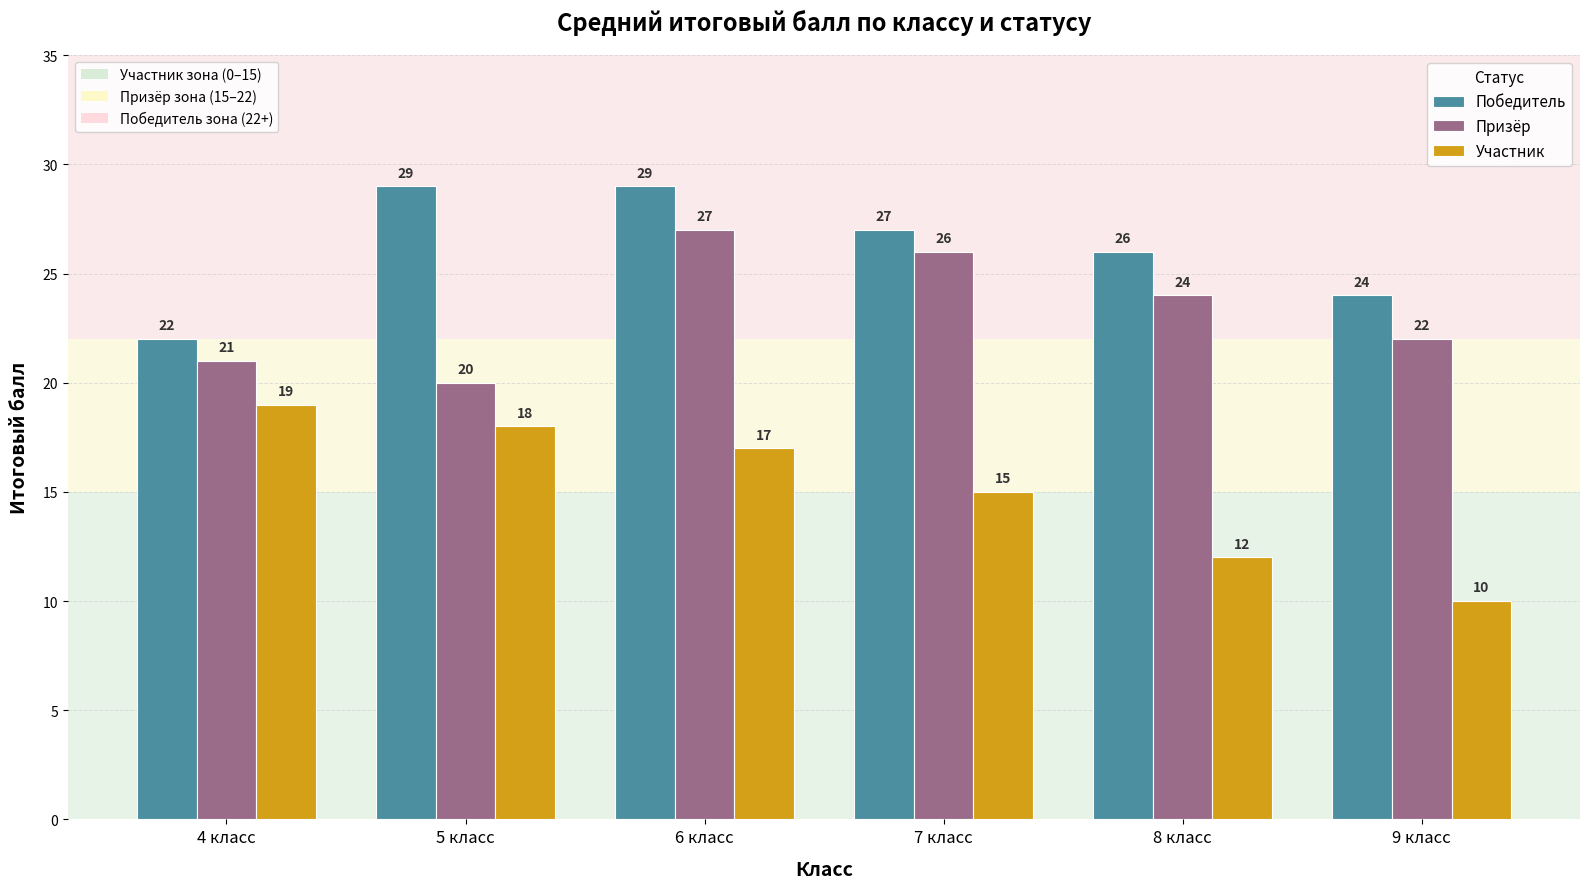

What is the value of the Призёр bar at the 2nd from the left?

20